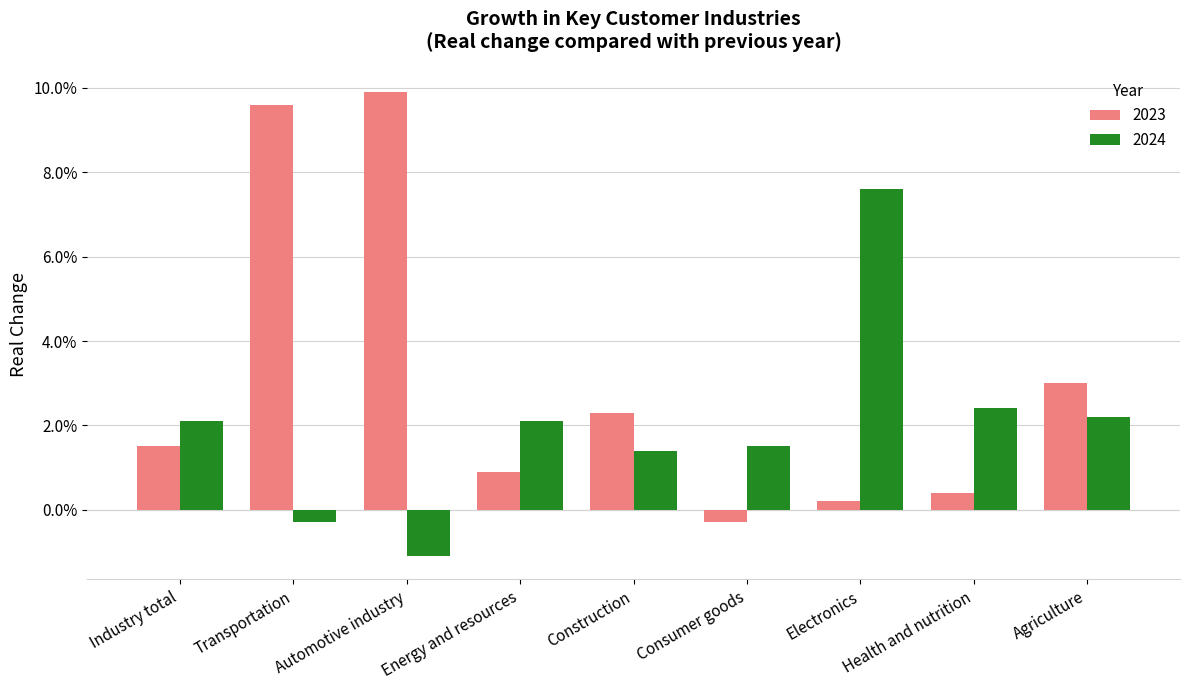

Which series changed the most between Health and nutrition and Agriculture?

2023